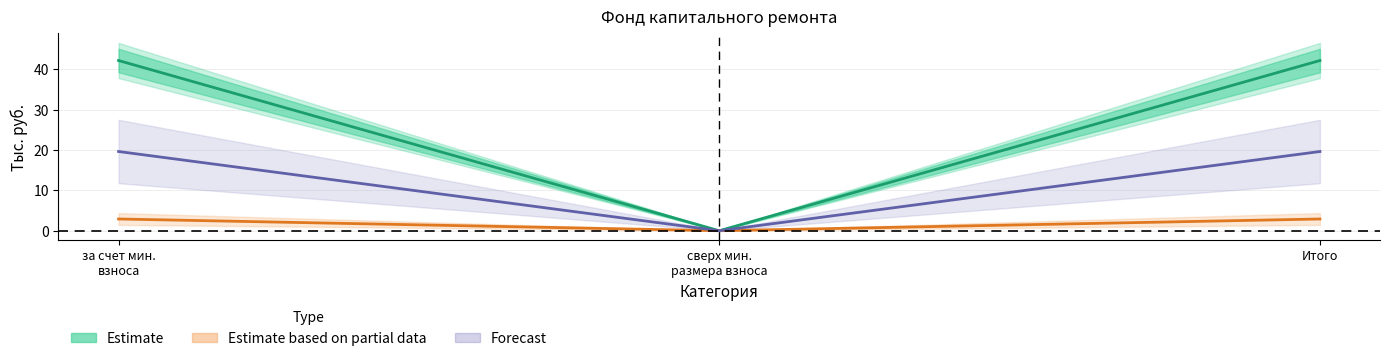

True or false: received_total has a value of 2.9 at Итого.

True